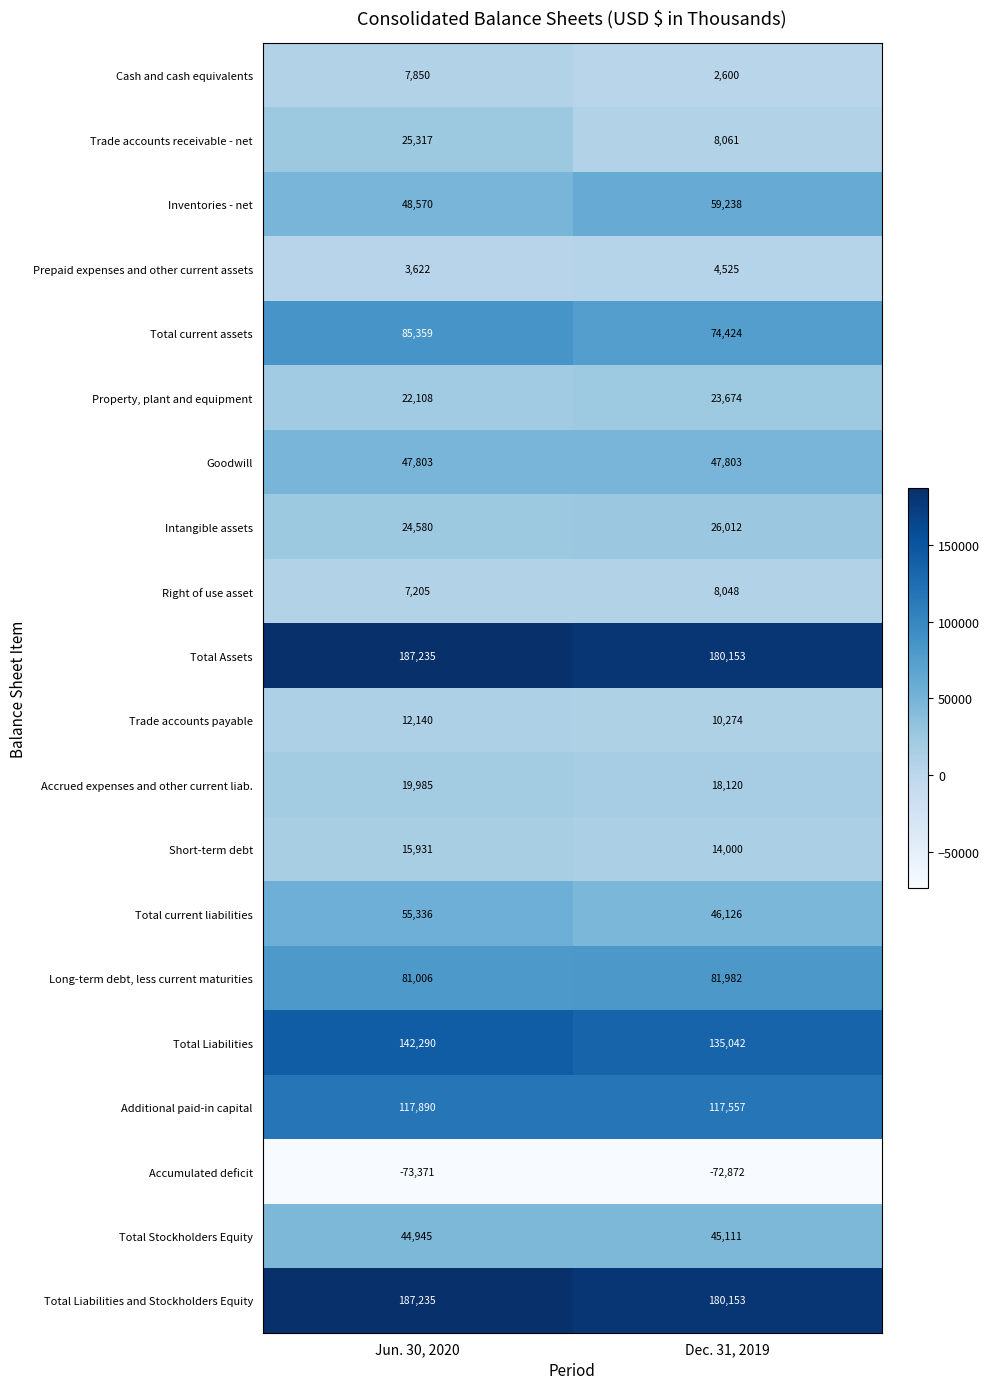

What is the smallest value displayed?

-73371